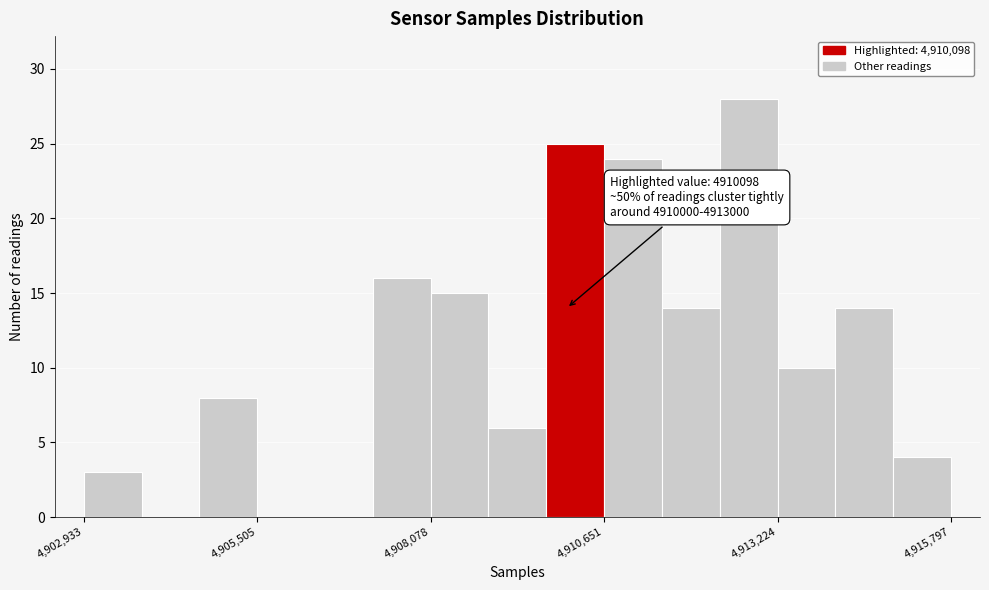

Read against the x-axis, roughly where is the centre of the tallest bar?

4913000